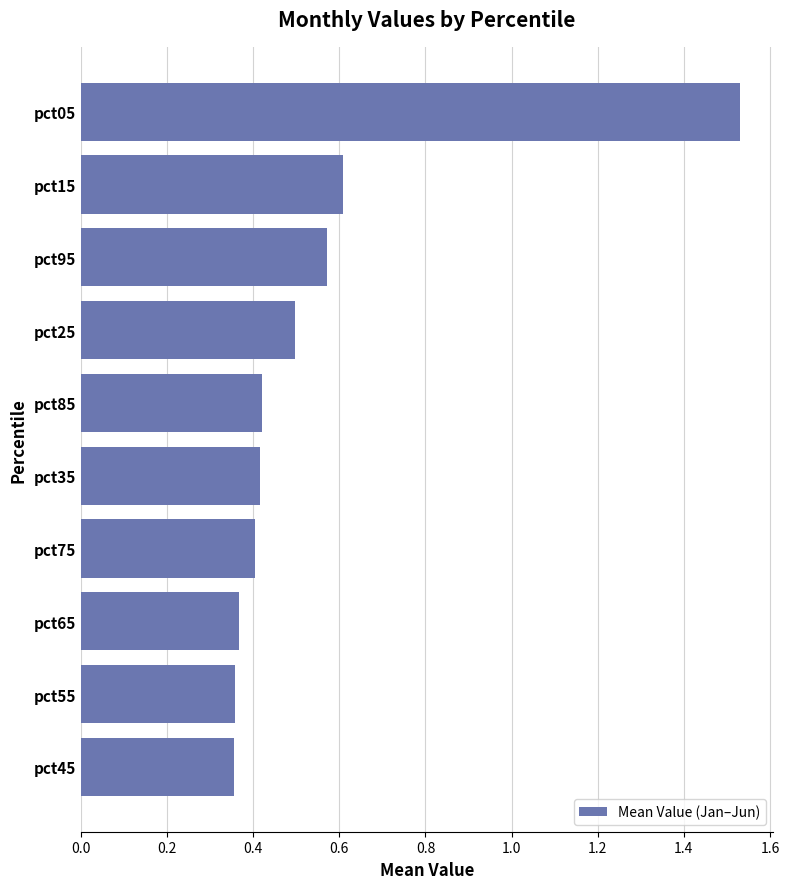

The value at pct35 is 0.4. True or false?

True